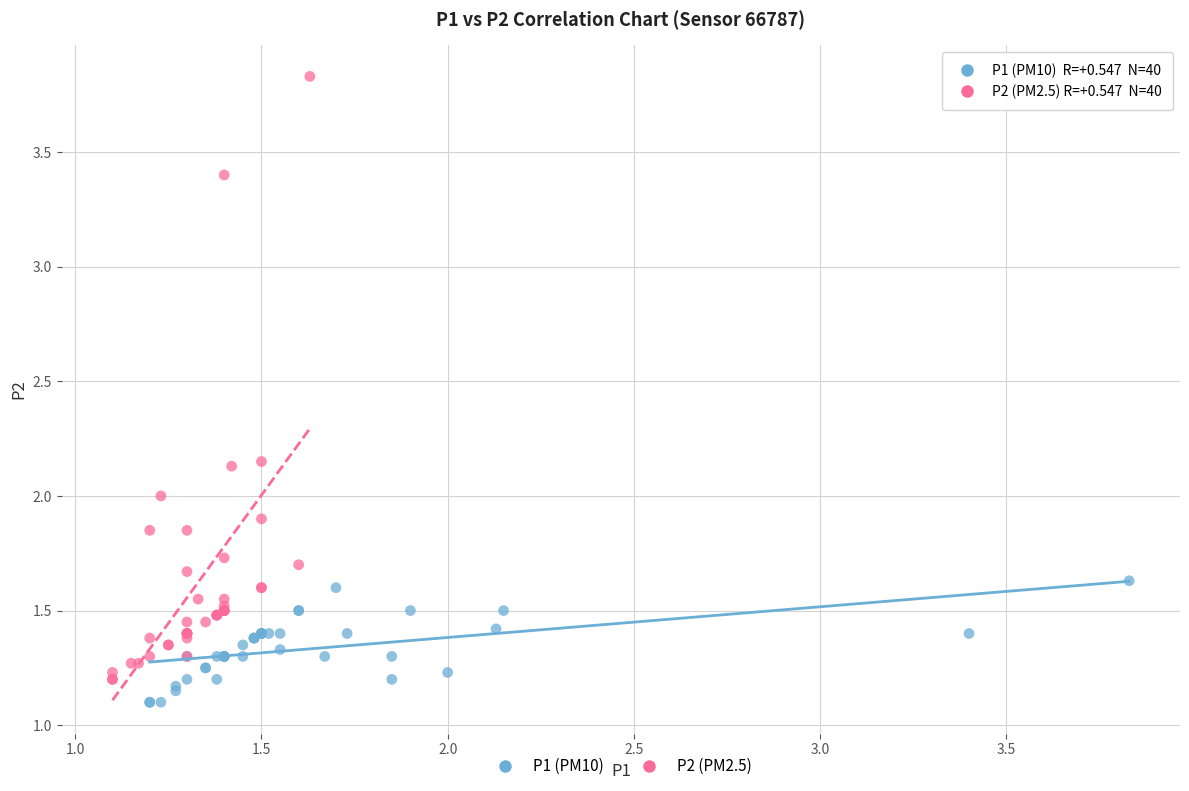

Which series has the widest spread of Y values?

P2 (PM2.5)